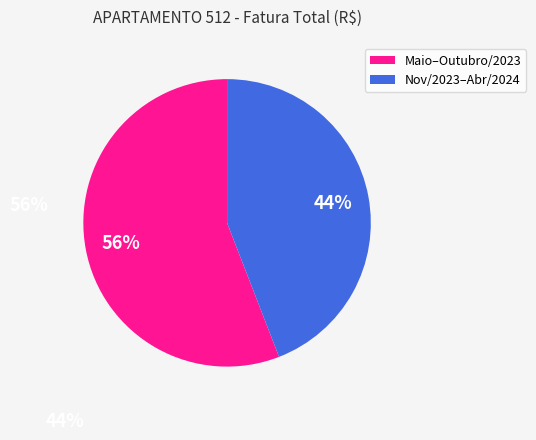

To the nearest percent, what is the average slice percentage?

50%